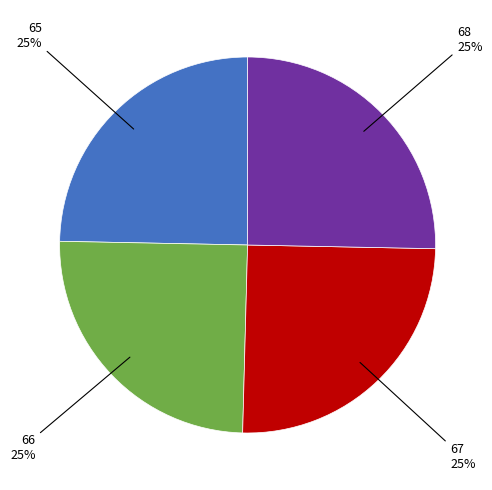

To the nearest percent, what is the average slice percentage?

25%